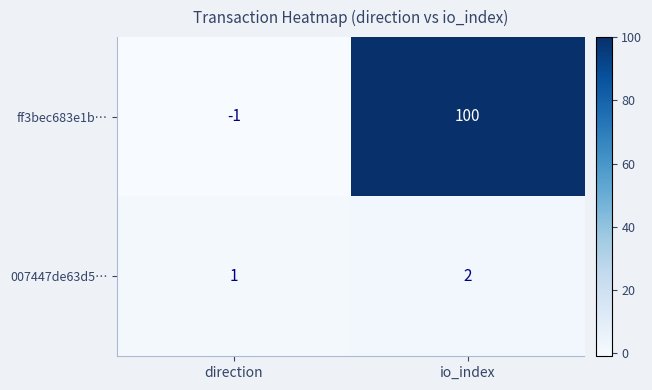

Rank the series by their maximum value, from highest to lowest.

ff3bec683e1b…, 007447de63d5…